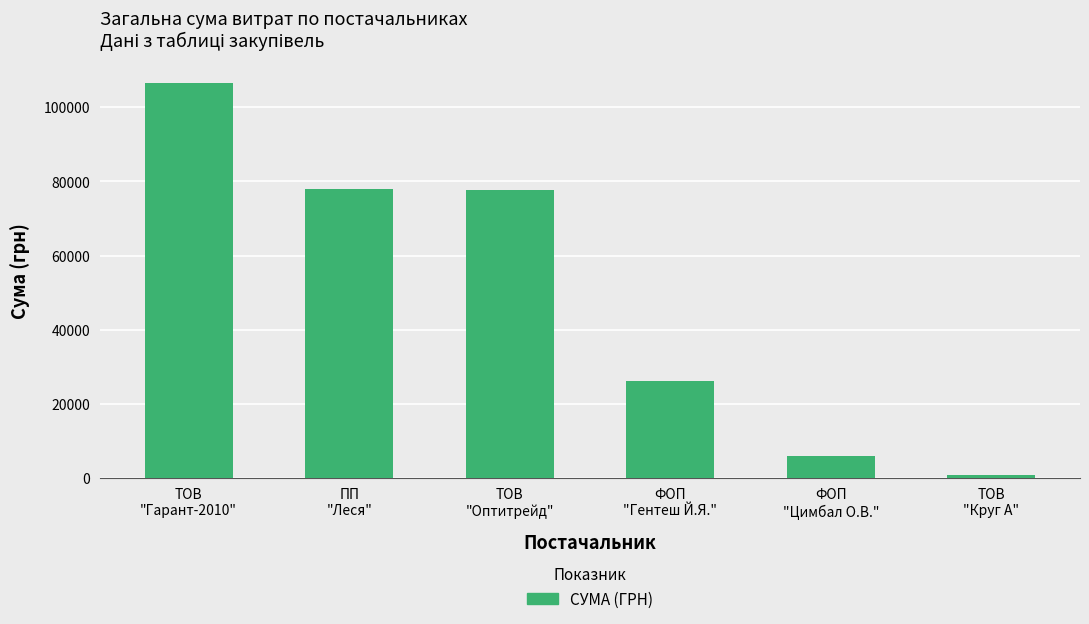

Which label corresponds to the largest value in the chart?

ТОВ
"Гарант-2010"